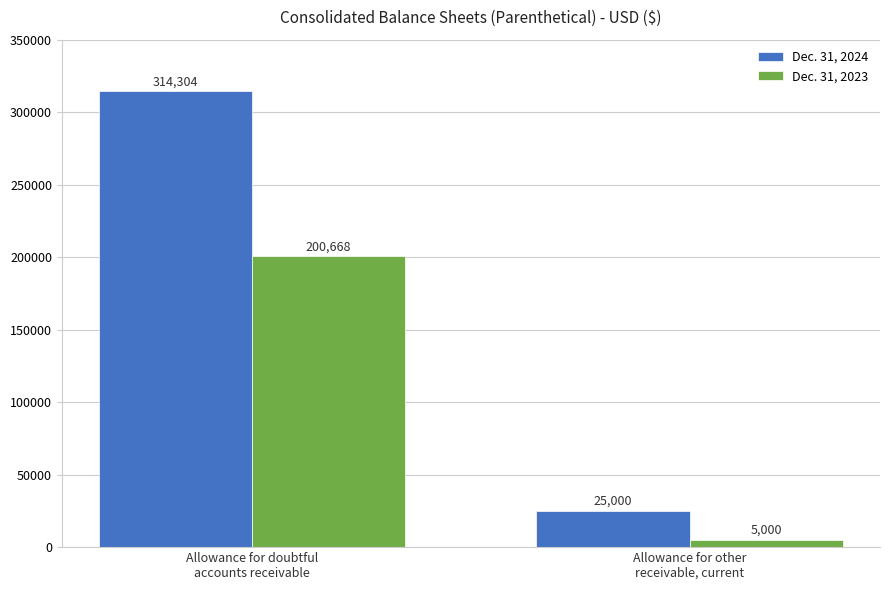

How many data points in Dec. 31, 2024 are less than 314304?

1